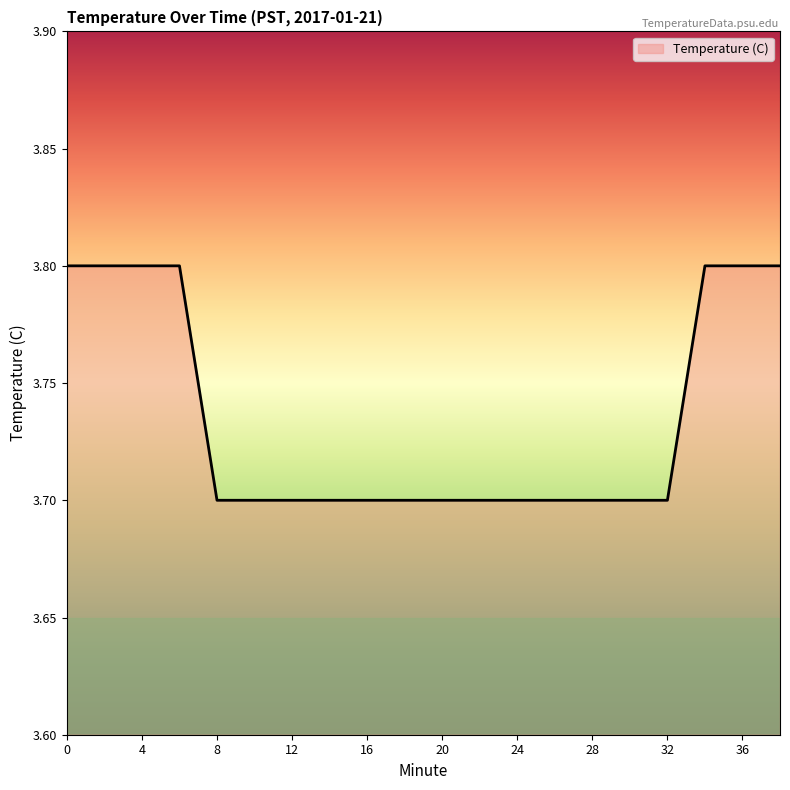

Does the chart have visible grid lines?

No